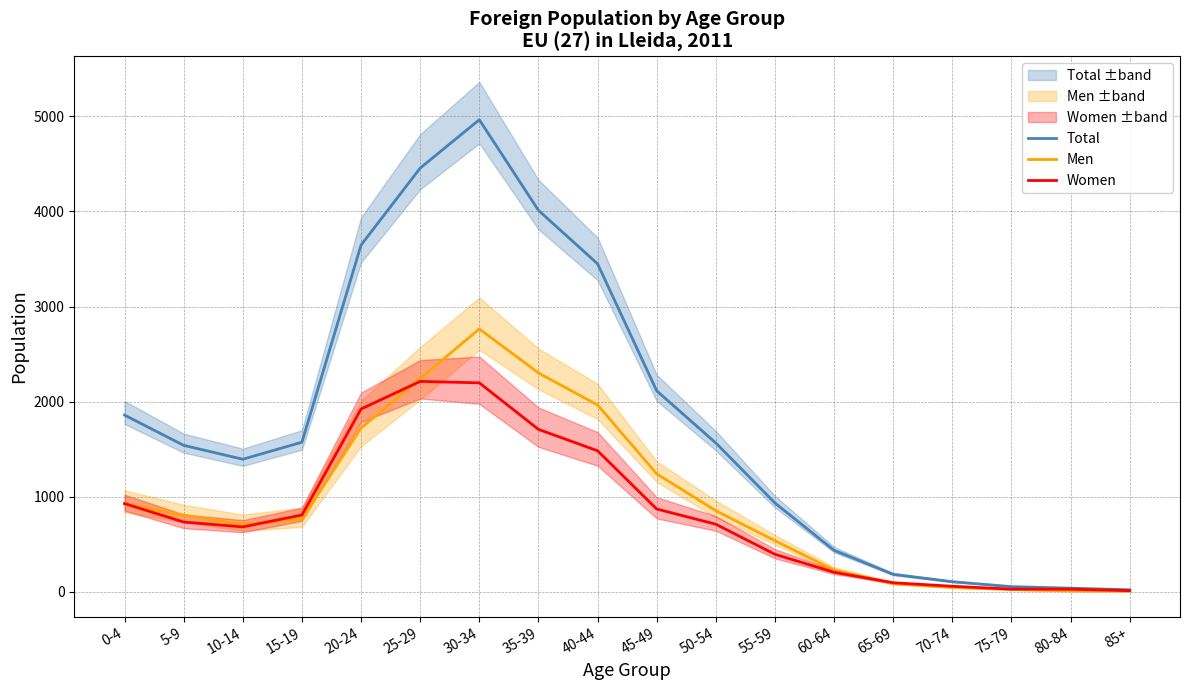

How many interior local peaks does the Men series have?

1